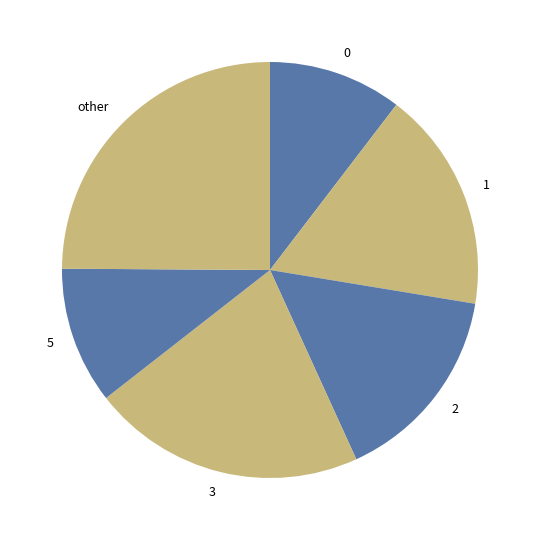

Between other and 1, which is larger?

other